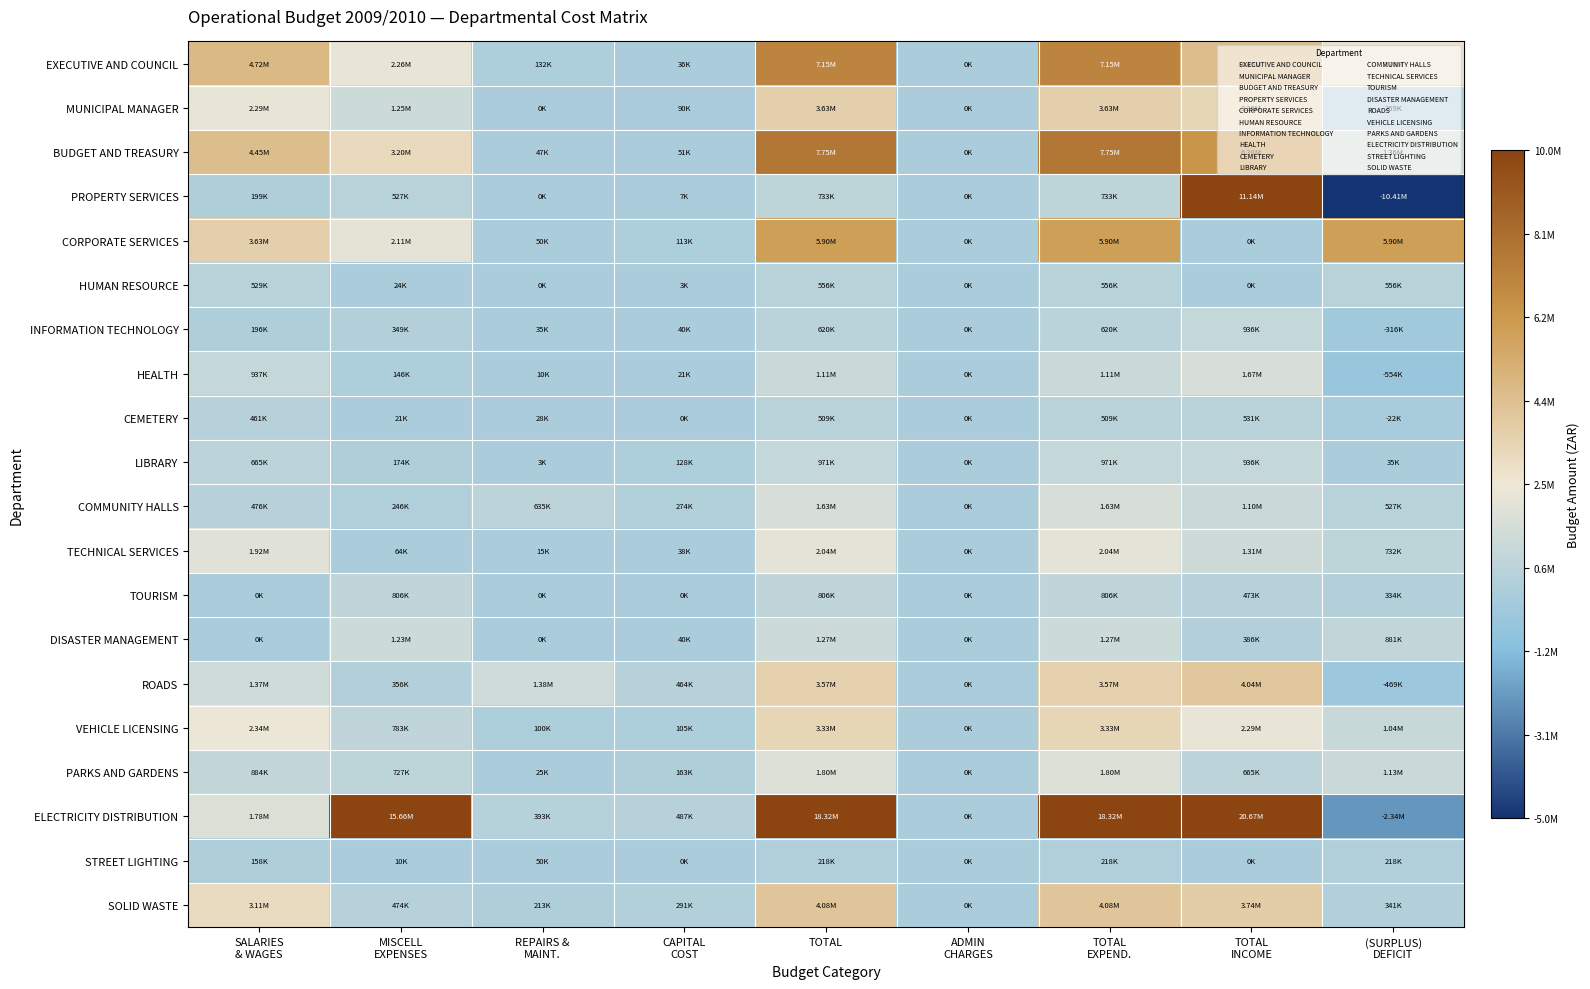

What is the minimum value shown in the chart?

-10411081.2